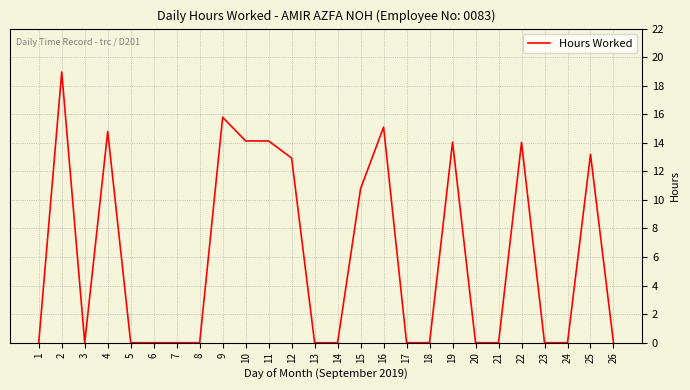

What is the change in value from 11 to 22?

-0.1